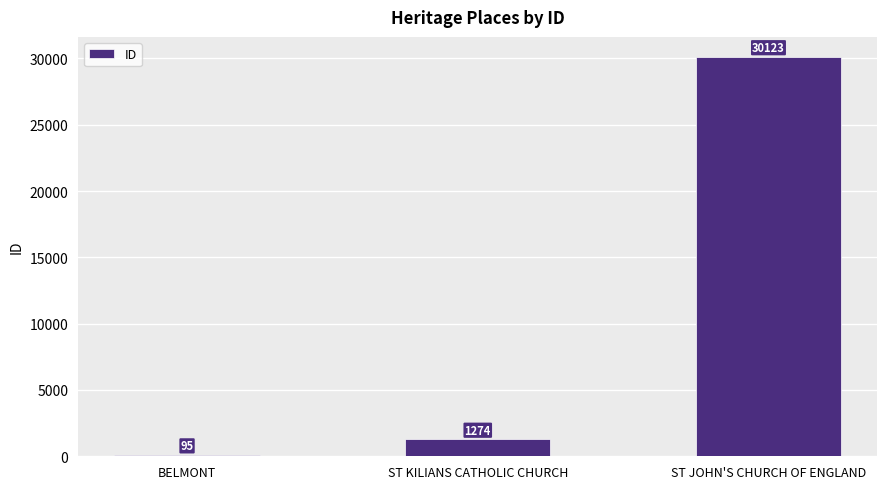

Reading left to right, extract all data points from this chart.

BELMONT=95	ST KILIANS CATHOLIC CHURCH=1274	ST JOHN'S CHURCH OF ENGLAND=30123